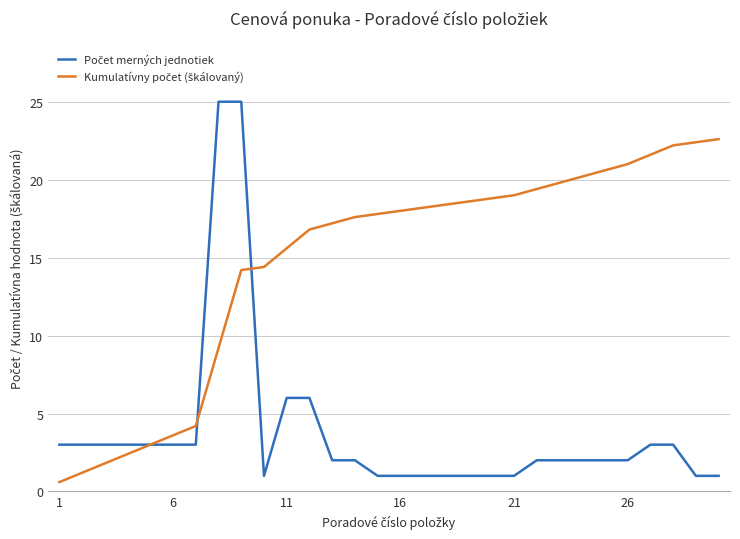

What is the minimum value shown in the chart?

0.6